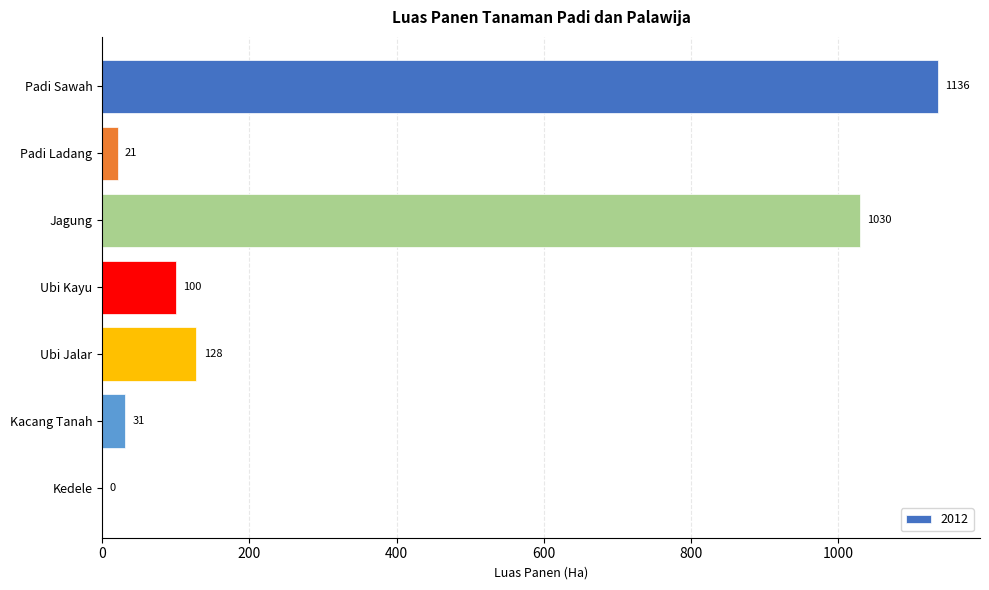

Does the chart contain stacked bars?

No